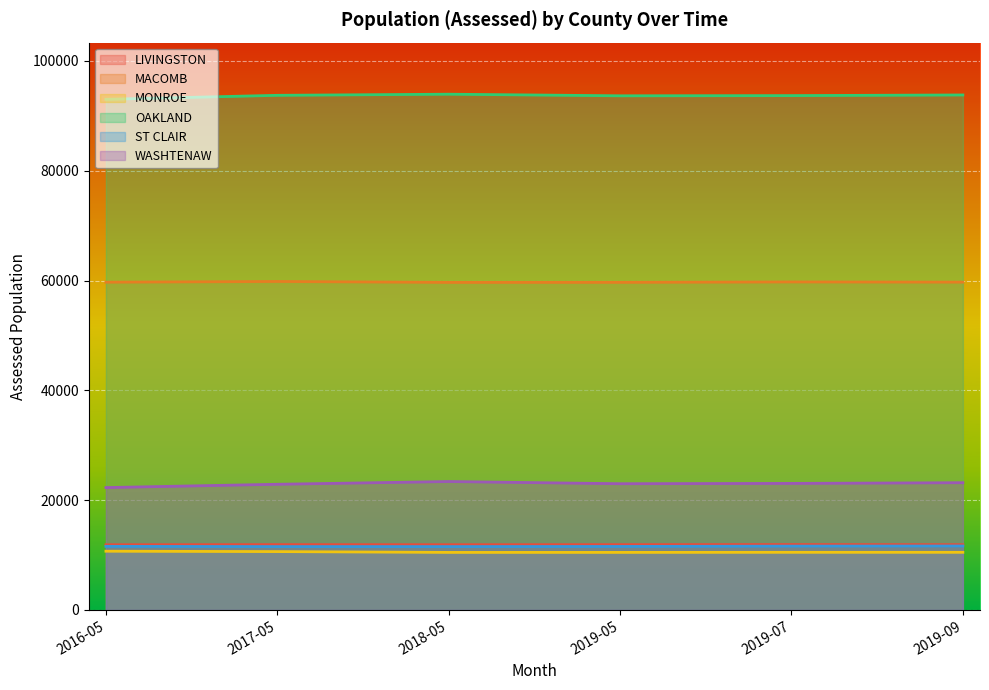

How many data points in OAKLAND are less than 93739?

3